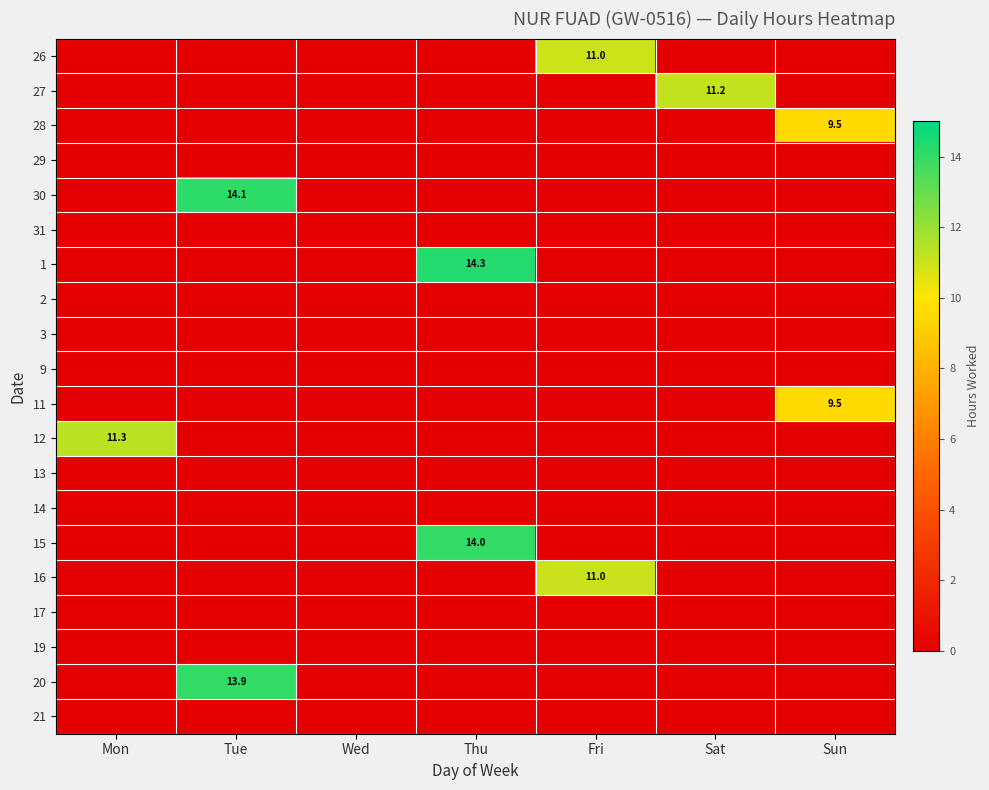

Which series changed the most between Tue and Fri?

30